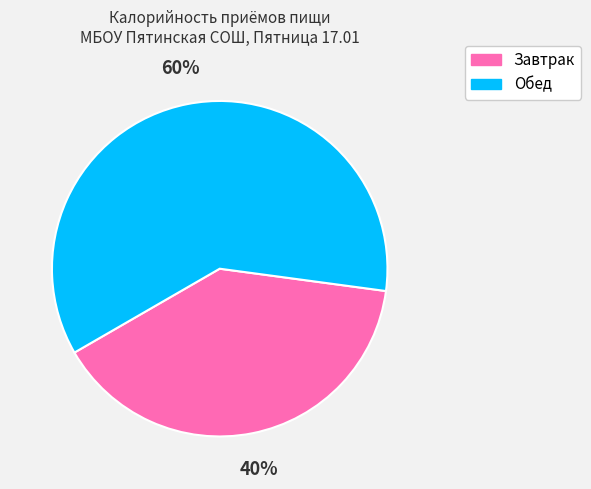

Does Завтрак represent more than half of the total?

No